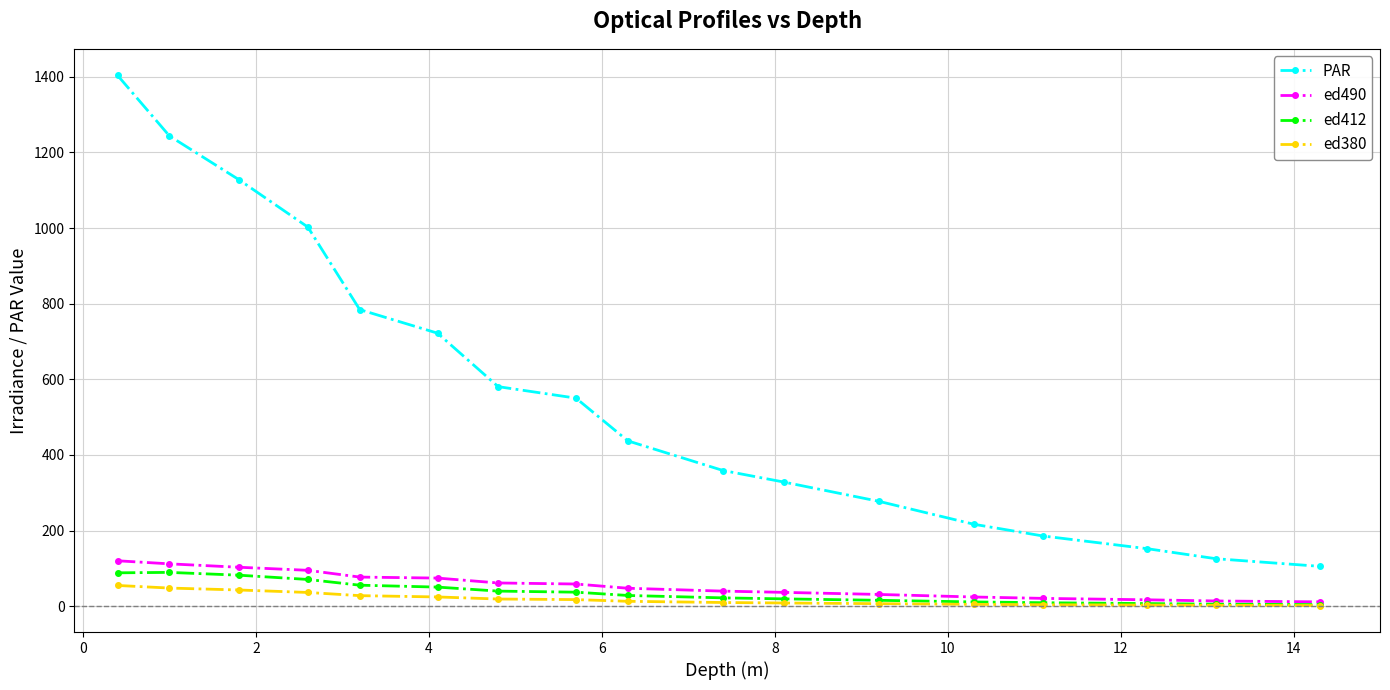

What are all the series names shown in the legend?

PAR, ed490, ed412, ed380